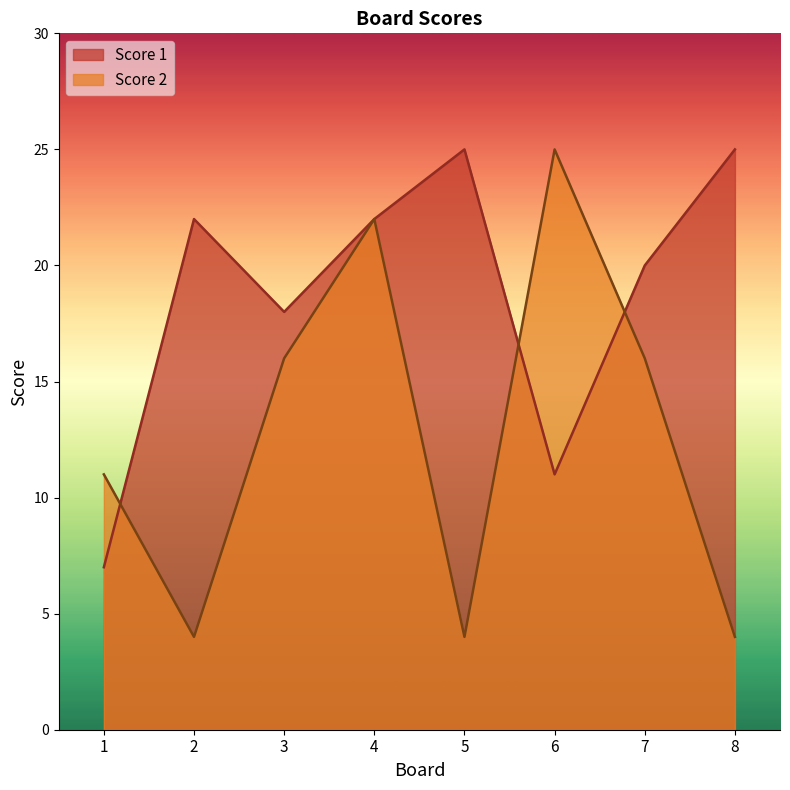

List the series in order of their overall mean, highest first.

Score 1, Score 2